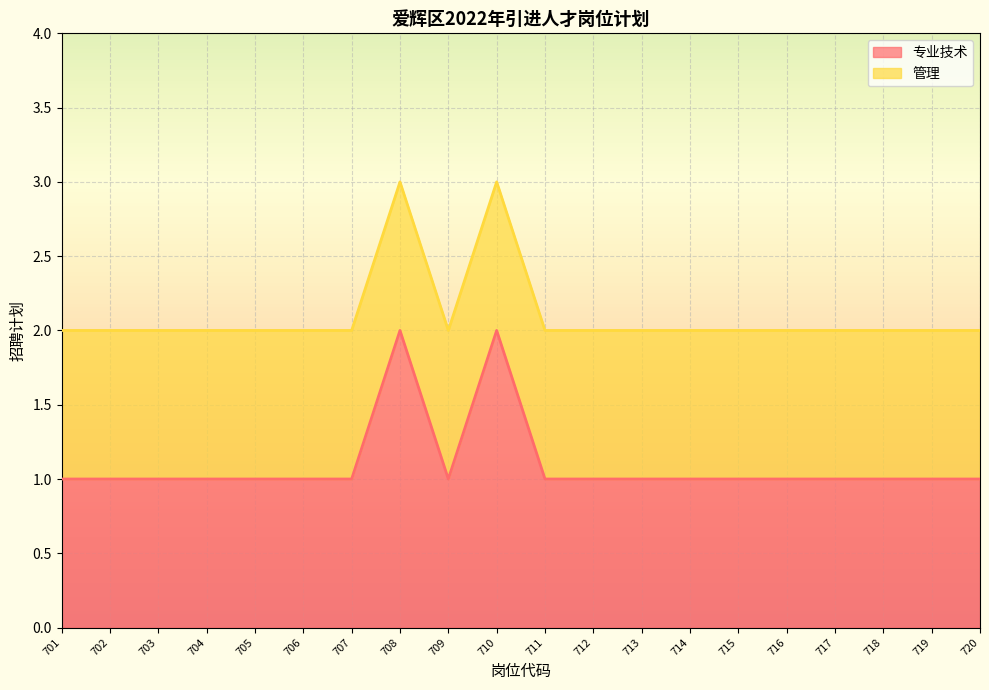

What is the value of the 15th point from the left?

1